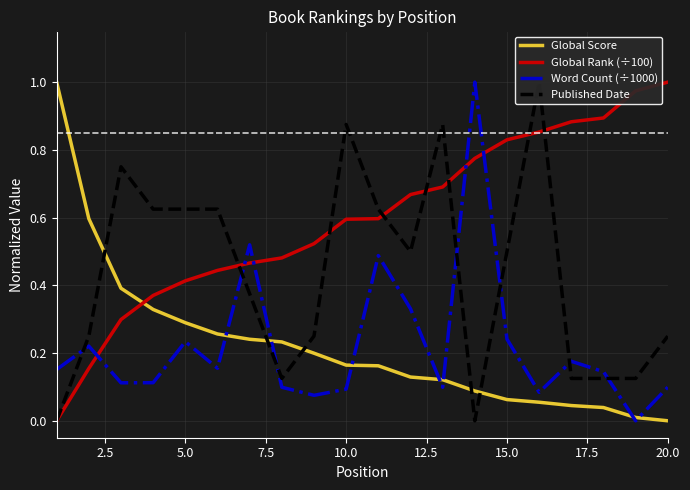

True or false: Global Rank (÷100) has a value of 0.2 at 10.0.

False